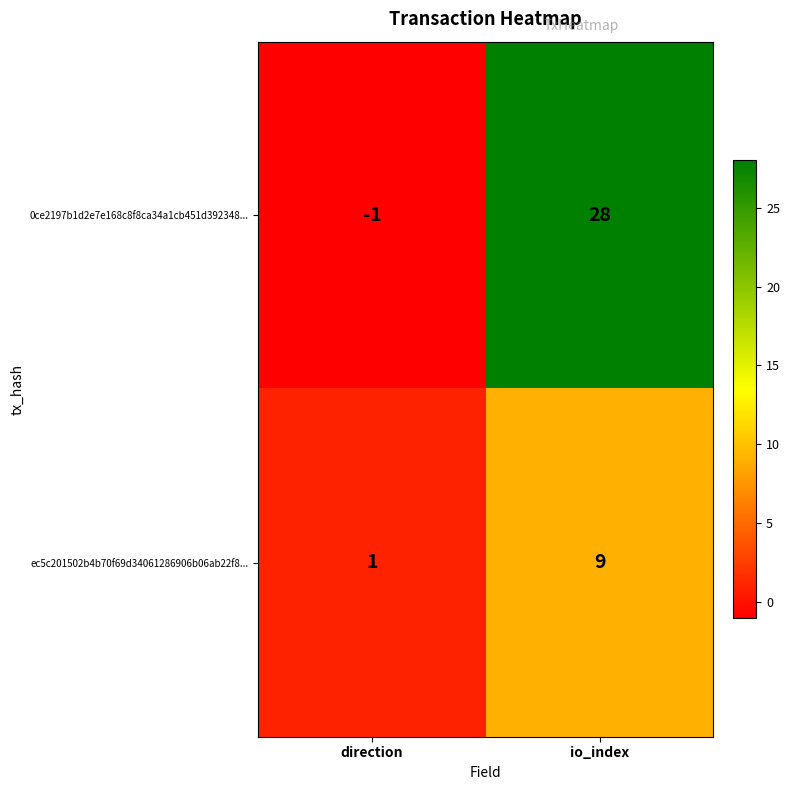

At io_index, list the series in order from largest to smallest.

0ce2197b1d2e7e168c8f8ca34a1cb451d392348..., ec5c201502b4b70f69d34061286906b06ab22f8...